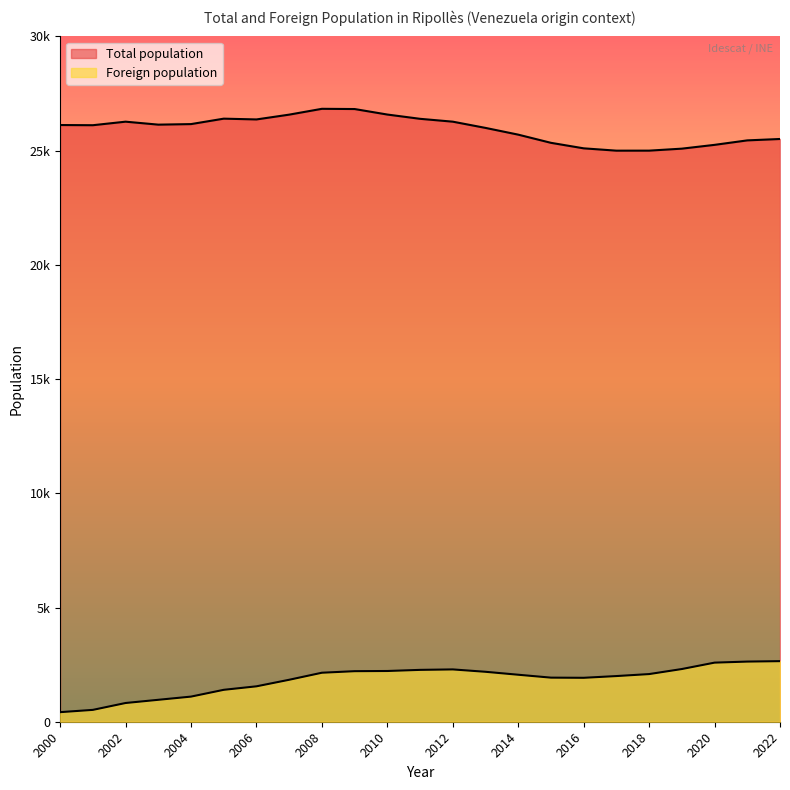

Which label corresponds to the smallest value in the chart?

2000